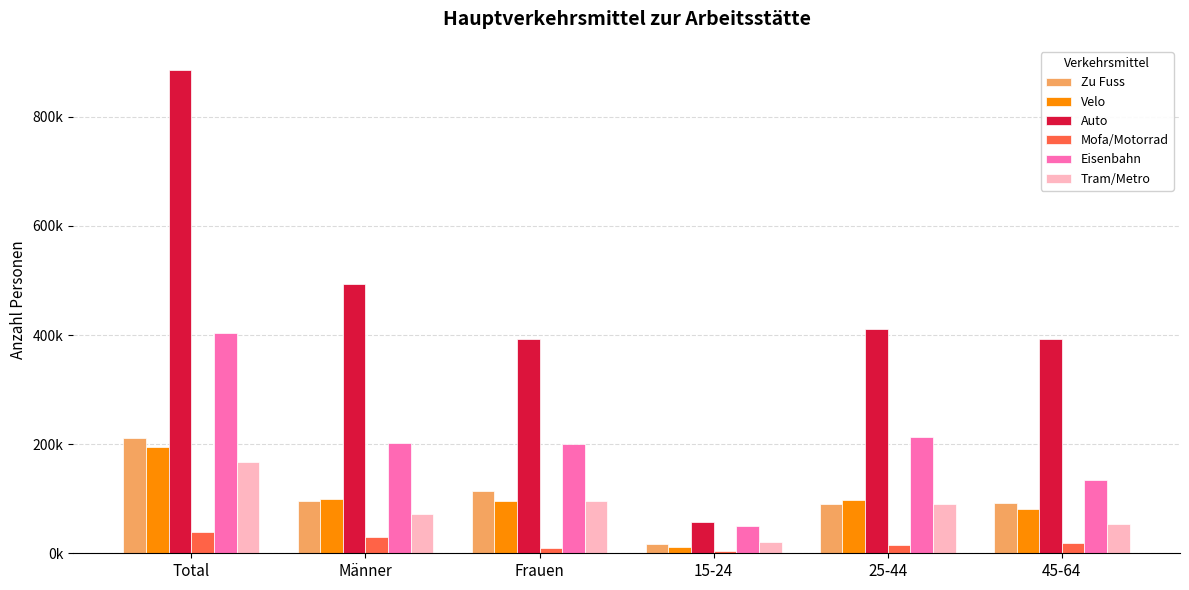

What is the value of the Tram/Metro bar at the 5th from the left?

90677.7